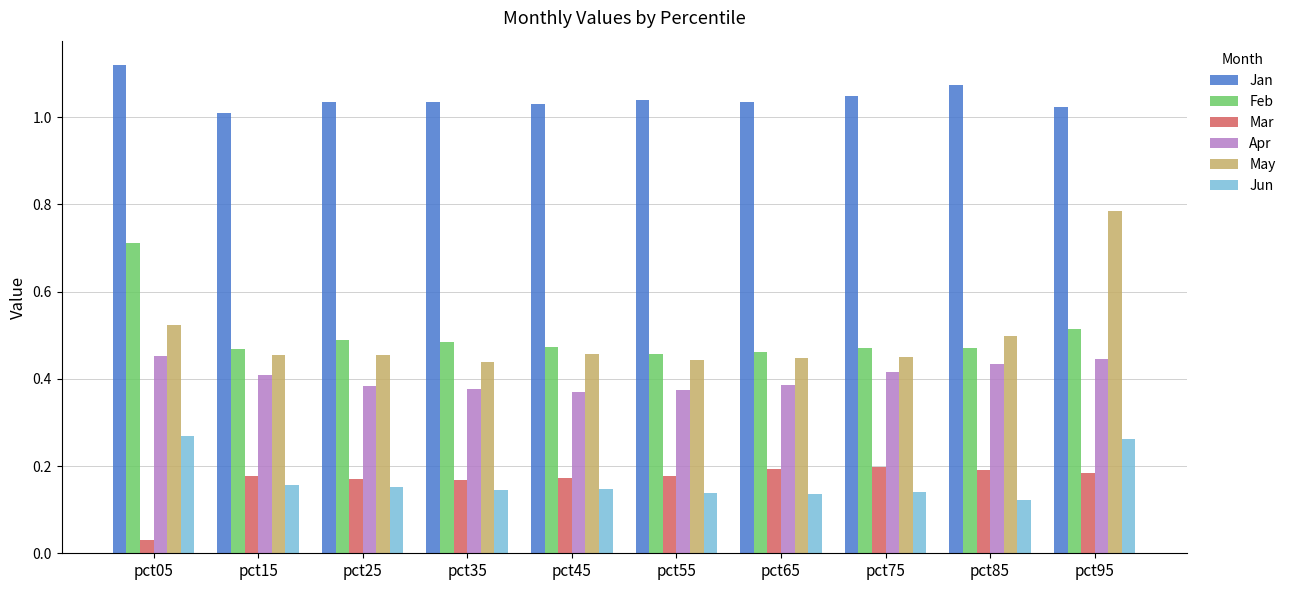

Count the number of categories in the chart.

10